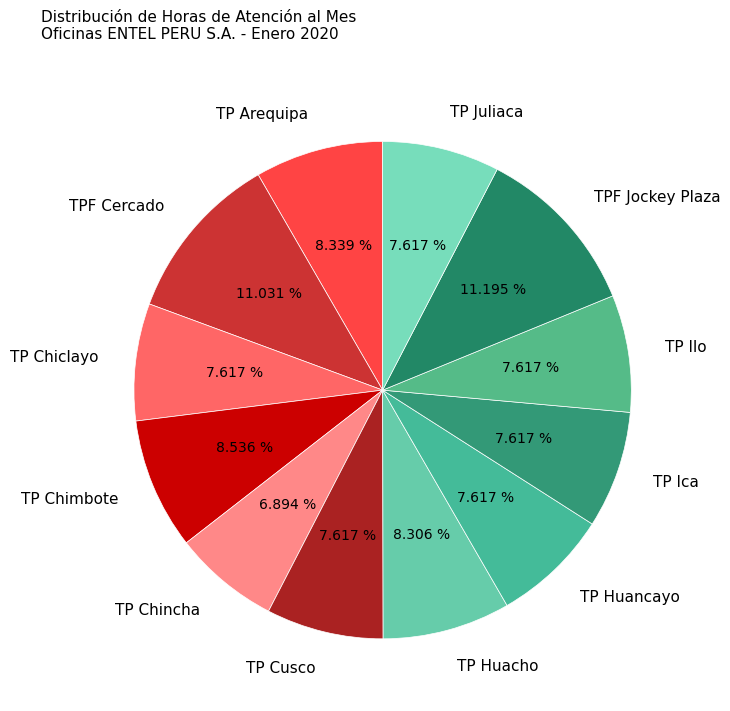

To the nearest percent, what percentage of the pie is TPF Cercado?

11%